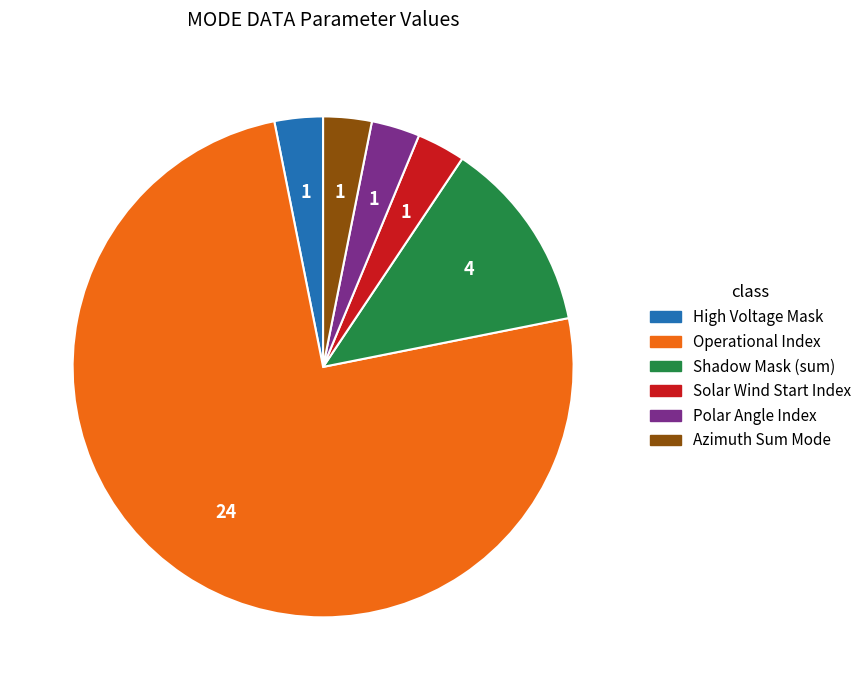

The High Voltage Mask slice represents 3% of the pie. True or false?

True